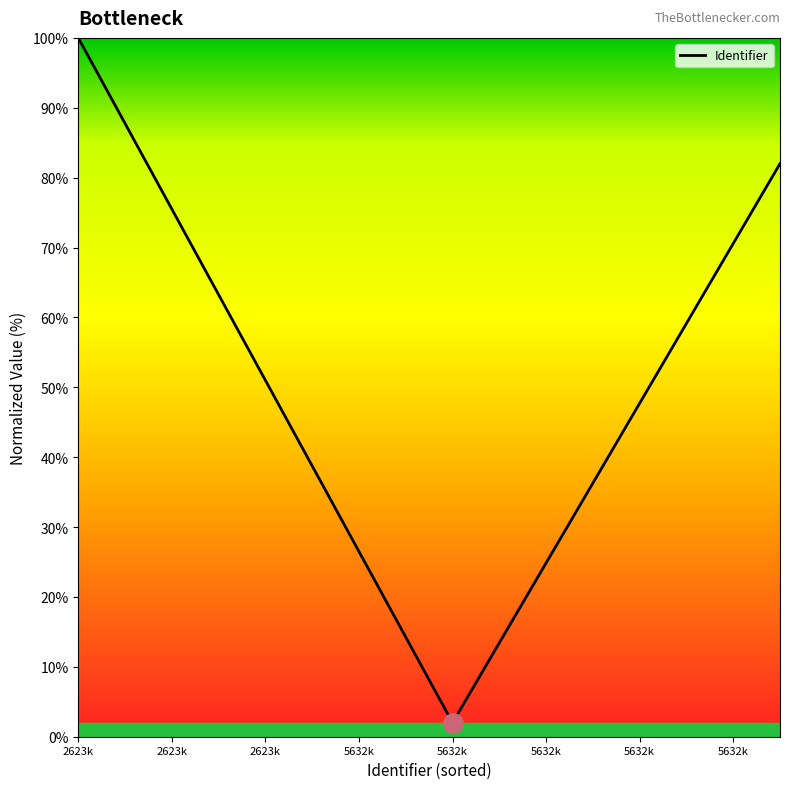

What is the minimum value shown in the chart?

2.0